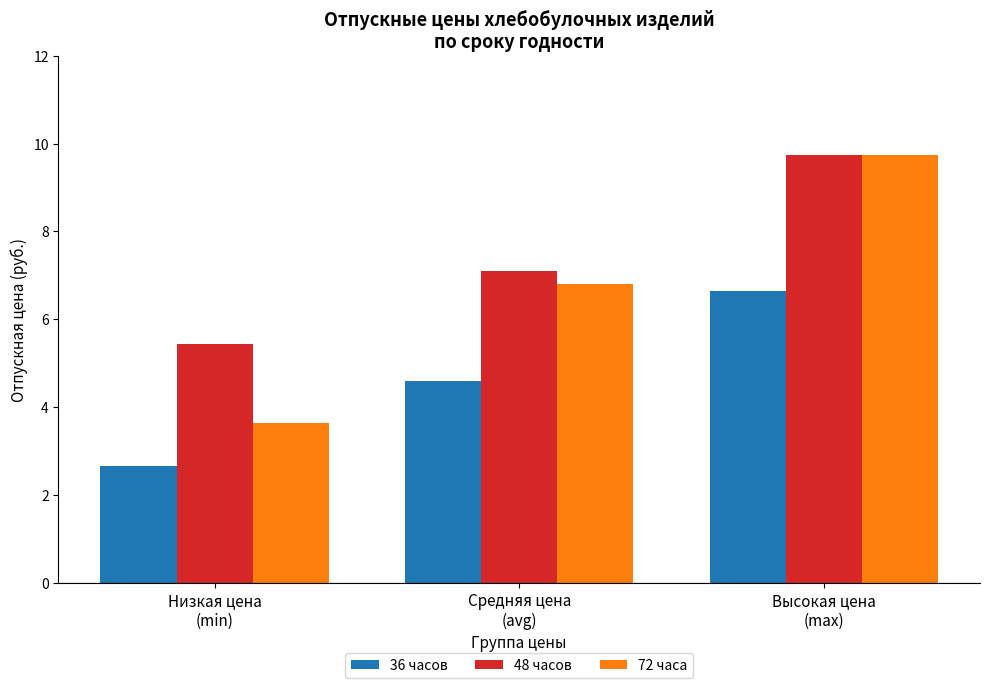

True or false: 48 часов has a value of 5.4 at Низкая цена
(min).

True